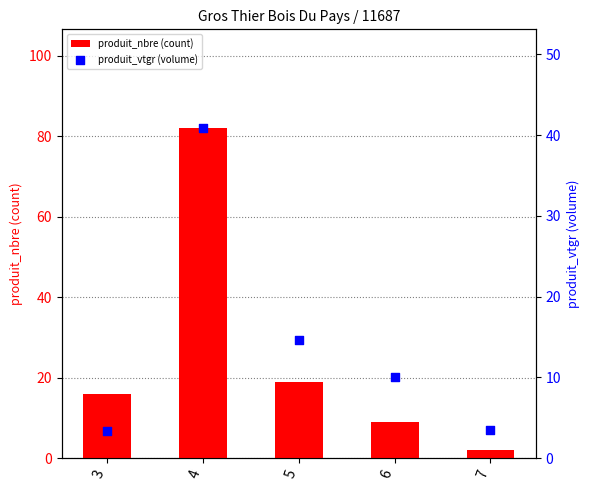

What are all the series names shown in the legend?

produit_nbre (count), produit_vtgr (volume)